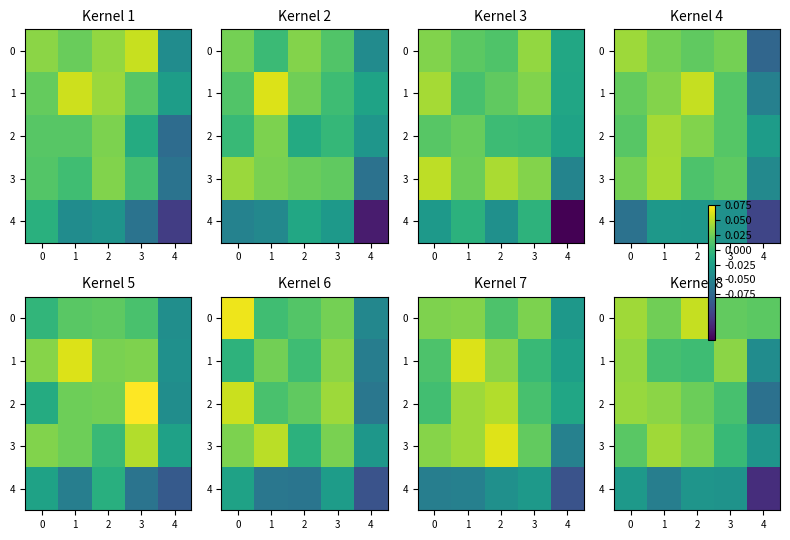

How many data points in 2 are above 0?

4